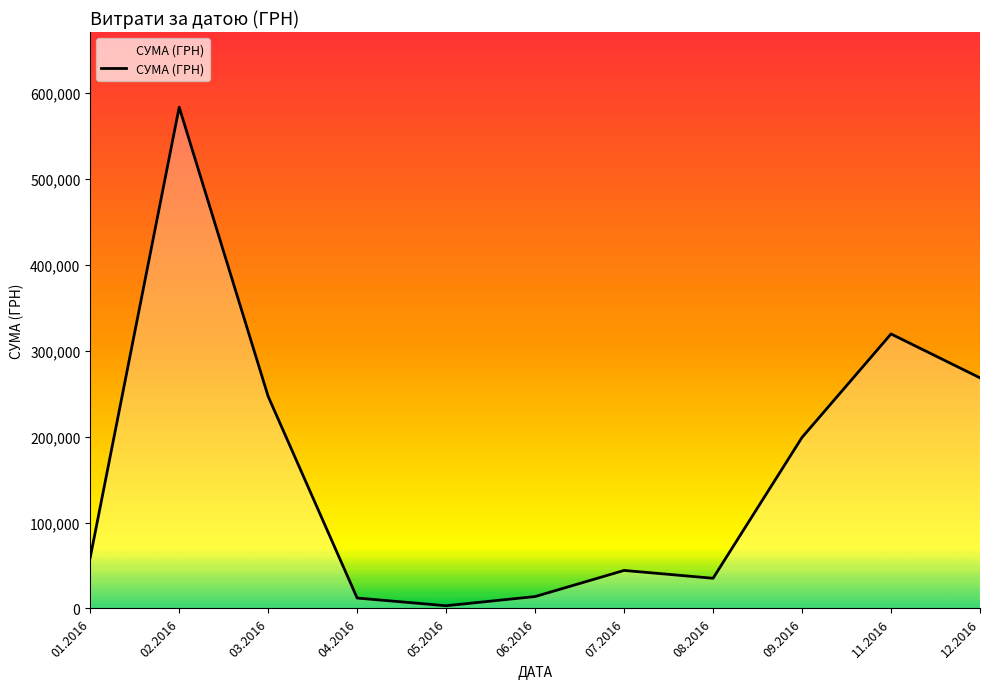

What is the sum of all values?

1785310.7